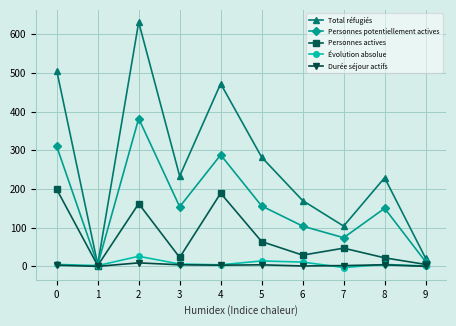

Which series has the largest total across all categories?

Total réfugiés